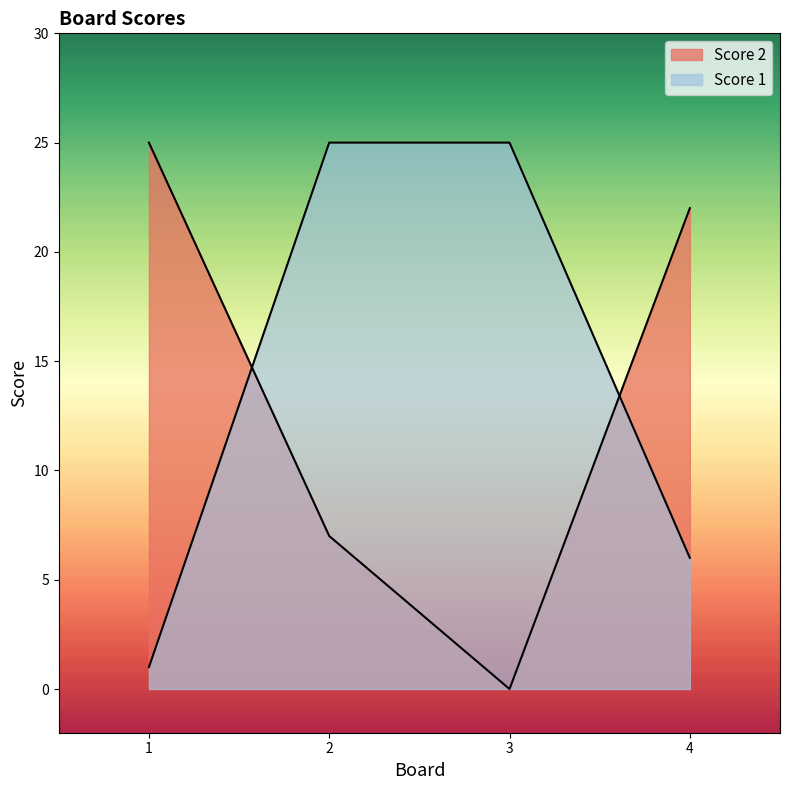

Is it true that Score 2 equals 10 at 2?

False